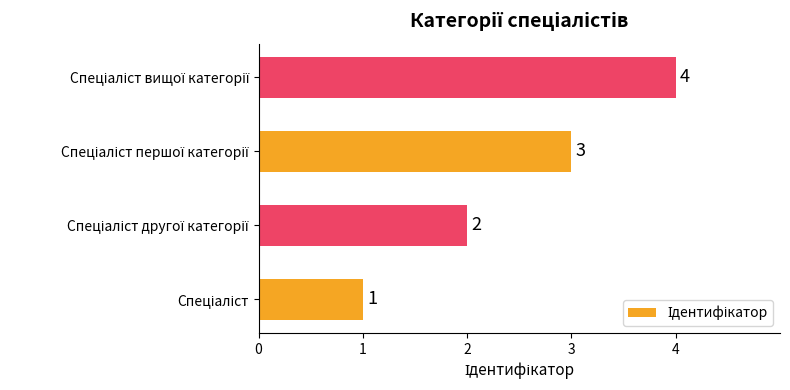

How many values are between 2 and 4?

3